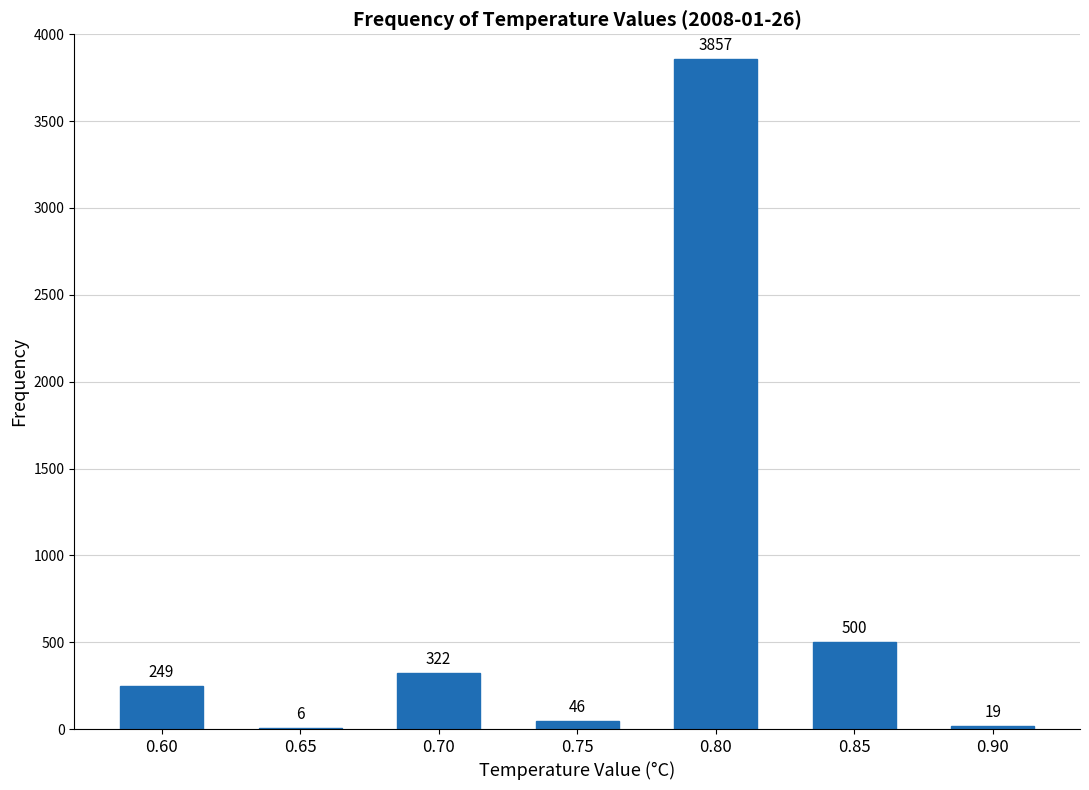

True or false: the data shows 3857 at 0.80.

True